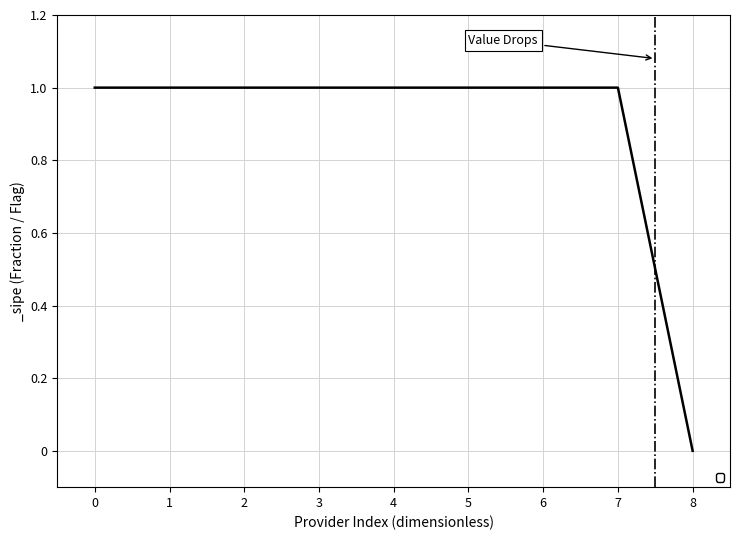

Where is the data nearest to the value 0?

8